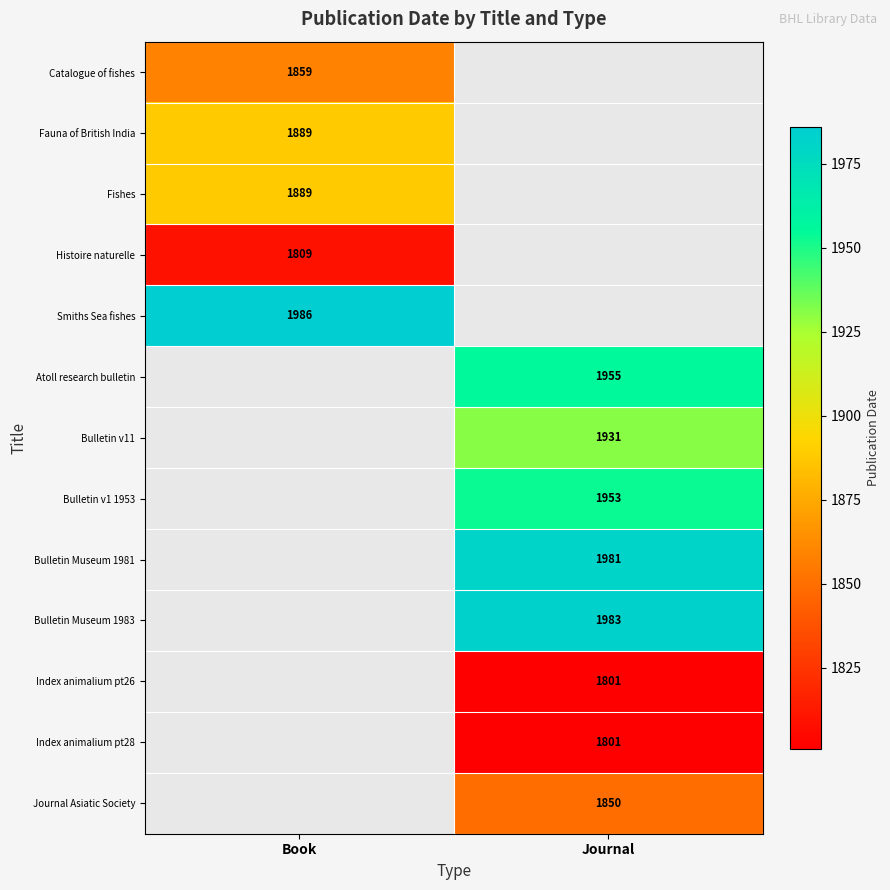

The value of Journal Asiatic Society at Journal is 1850. True or false?

True